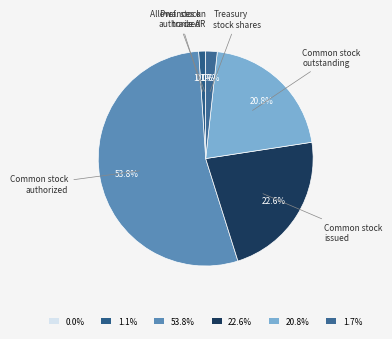

Which slice is the smallest?

Allowances on trade accounts receivable